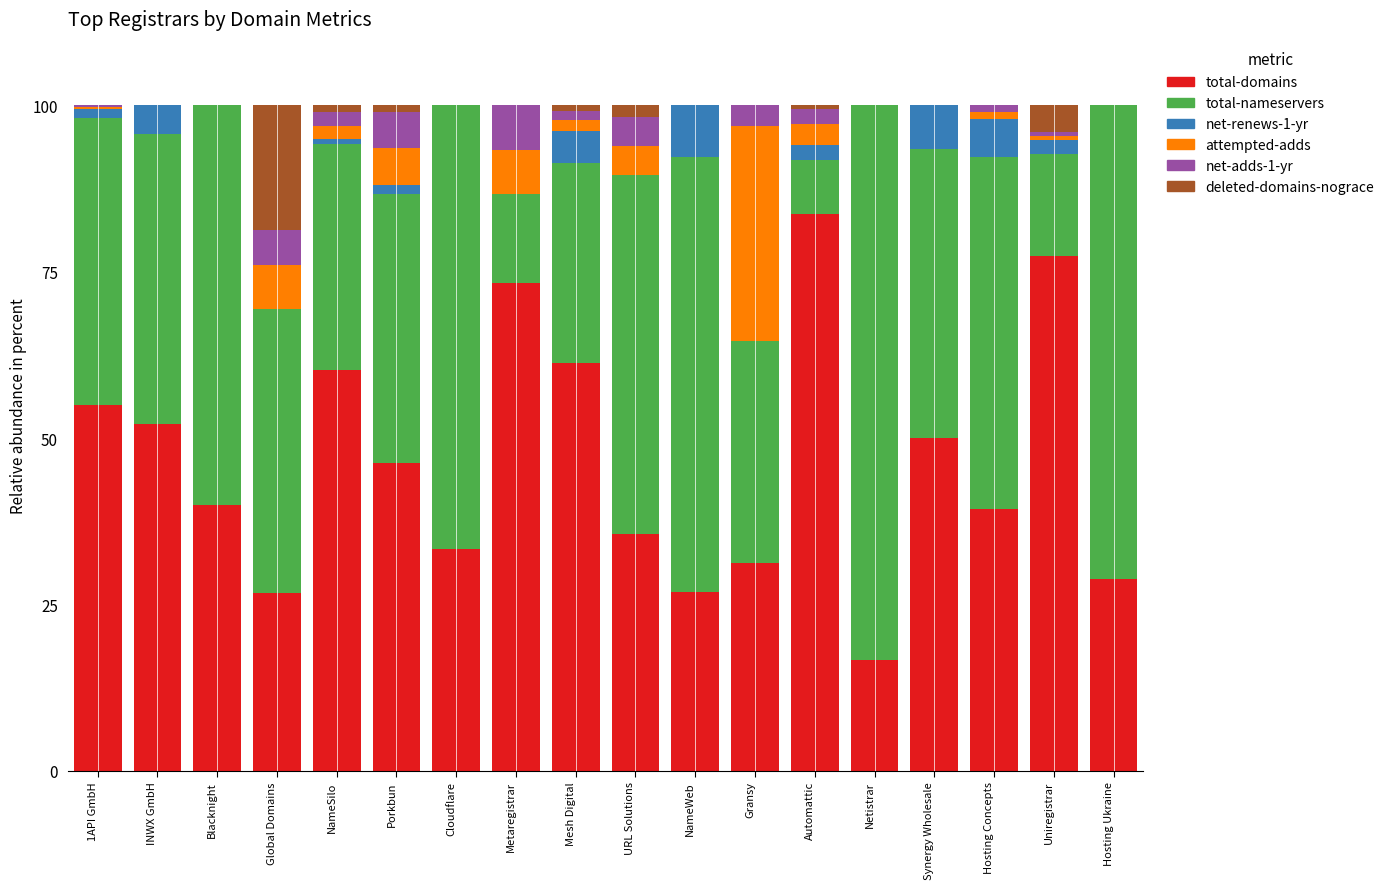

What is the total value across all series at Synergy Wholesale?

100.0